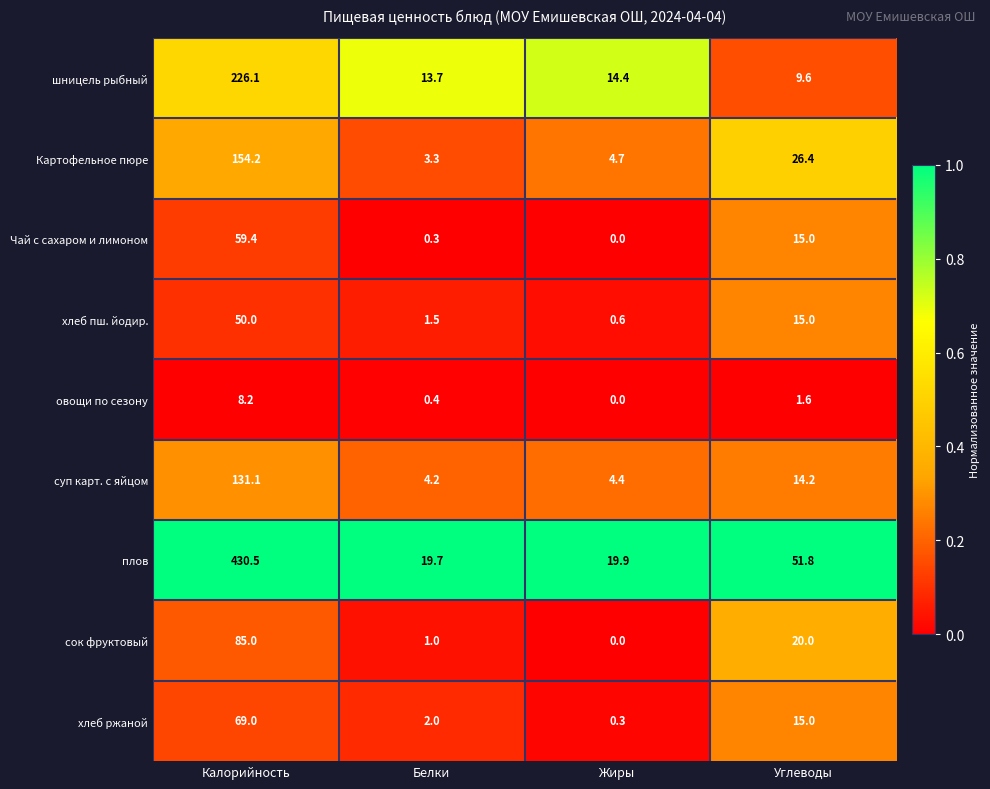

Which series has the largest total across all categories?

плов